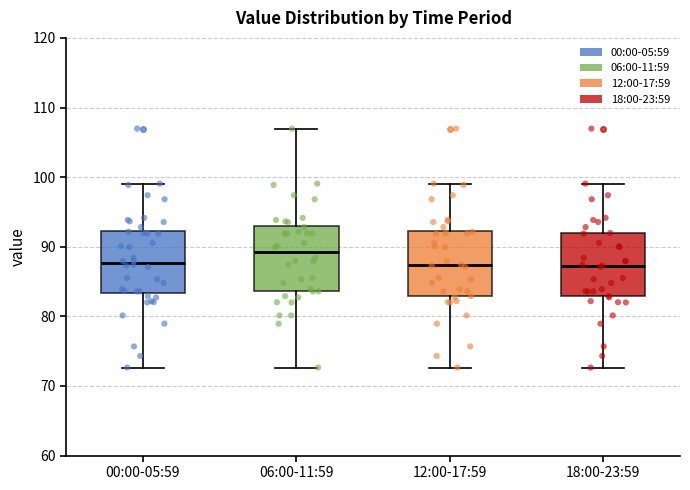

Where is the upper edge of the box for 00:00-05:59 on the y-axis? The values are not printed on the chart, so give them approximately, as read against the axis.

92